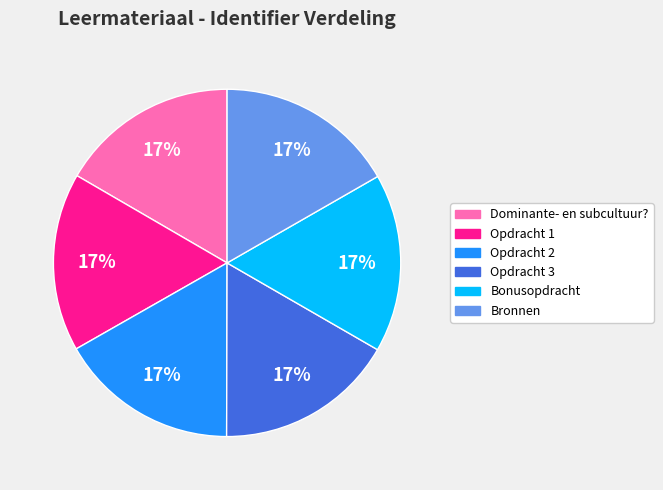

How many segments does this pie chart have?

6